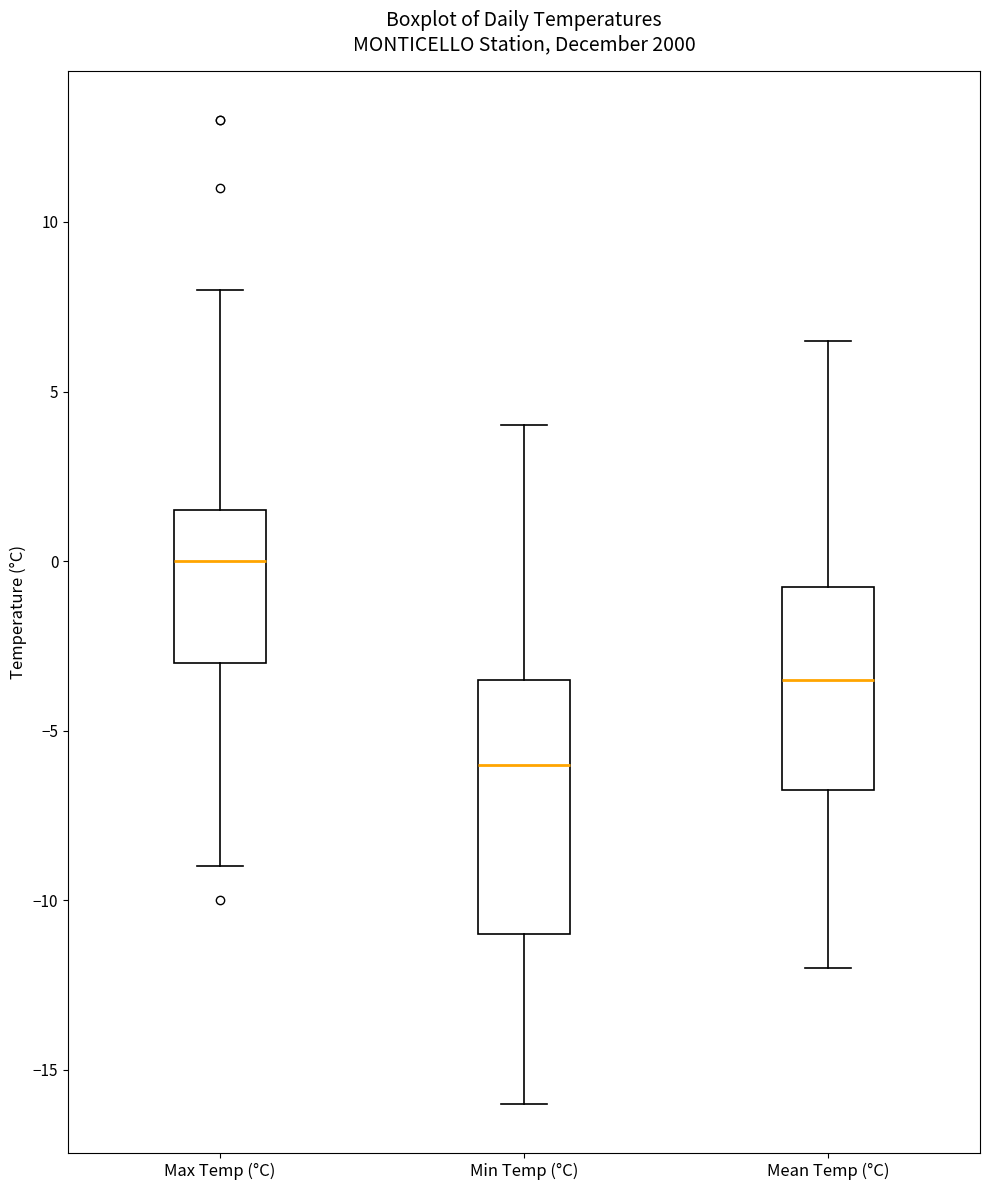

Comparing the boxes themselves (not the whiskers), which one is the tallest?

Min Temp (°C)